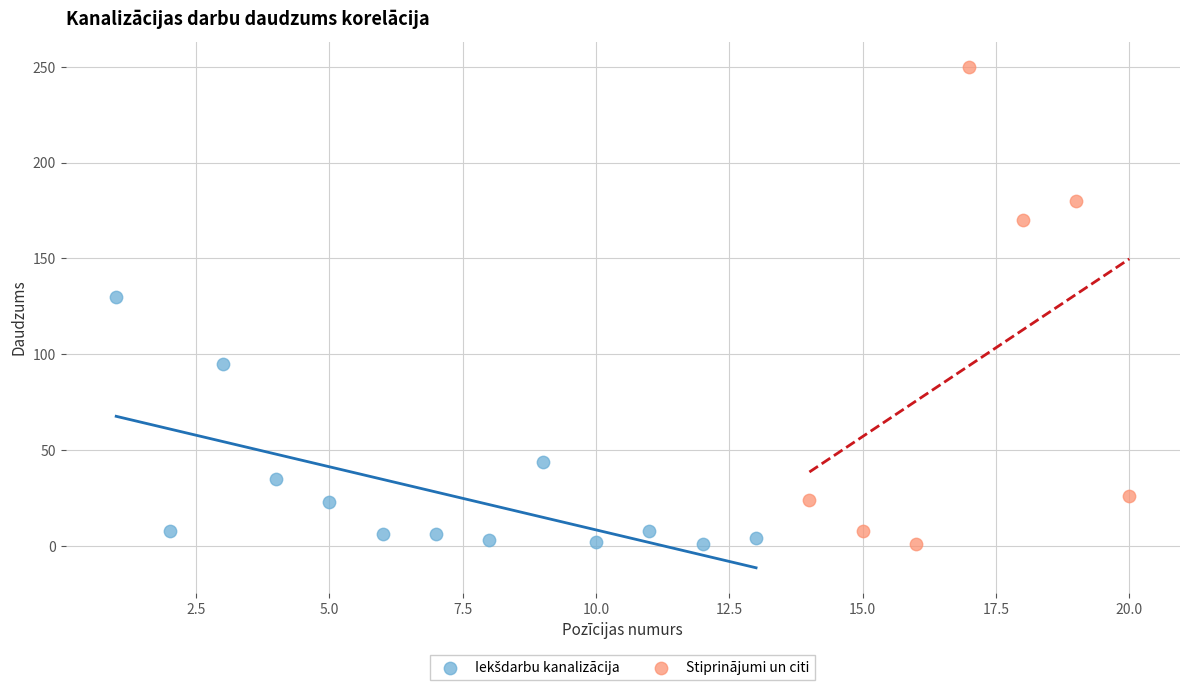

Which series has the widest spread of Y values?

Stiprinājumi un citi